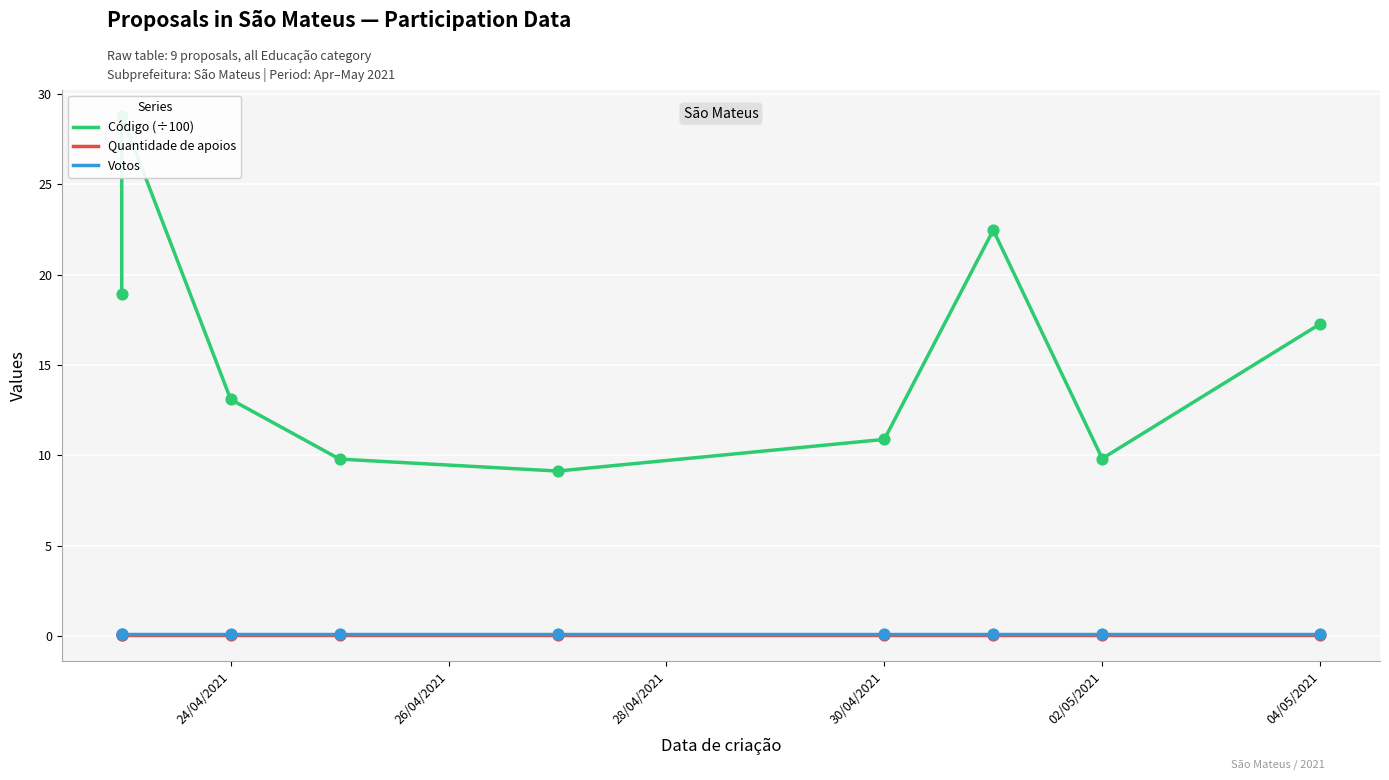

Which series has the largest total across all categories?

Código (÷100)